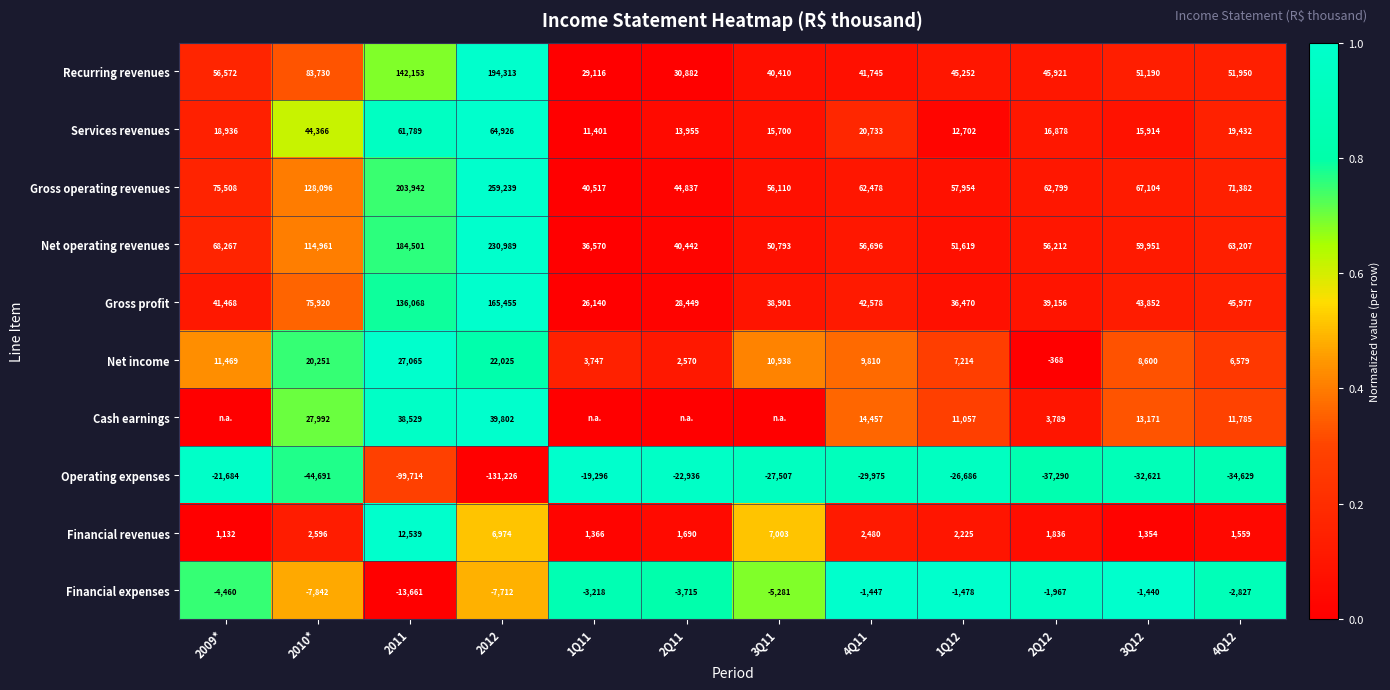

Rank the categories by Services revenues value from highest to lowest.

2012, 2011, 2010*, 4Q11, 4Q12, 2009*, 2Q12, 3Q12, 3Q11, 2Q11, 1Q12, 1Q11